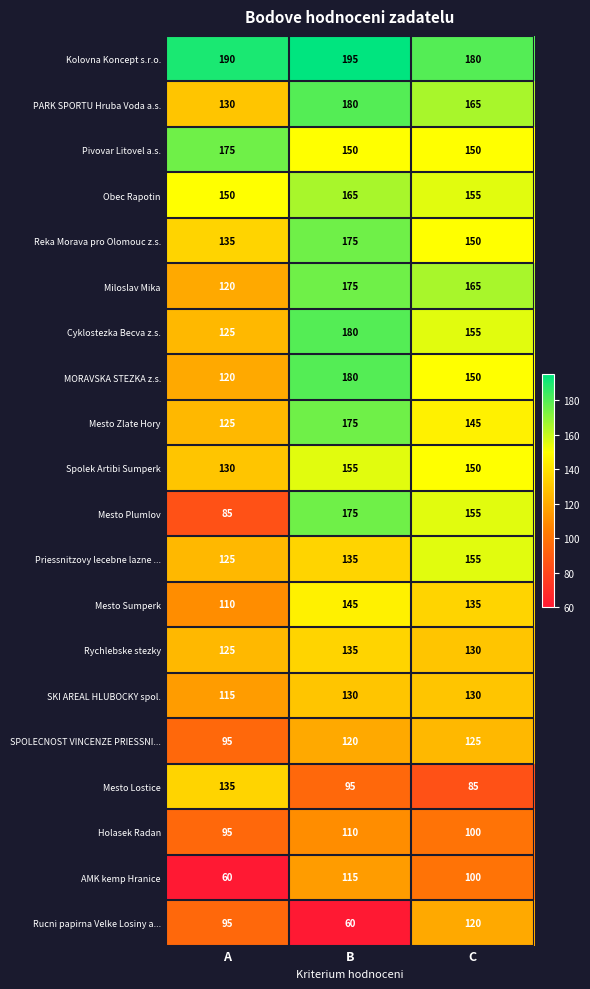

What is the difference between the highest and lowest values at C?

95